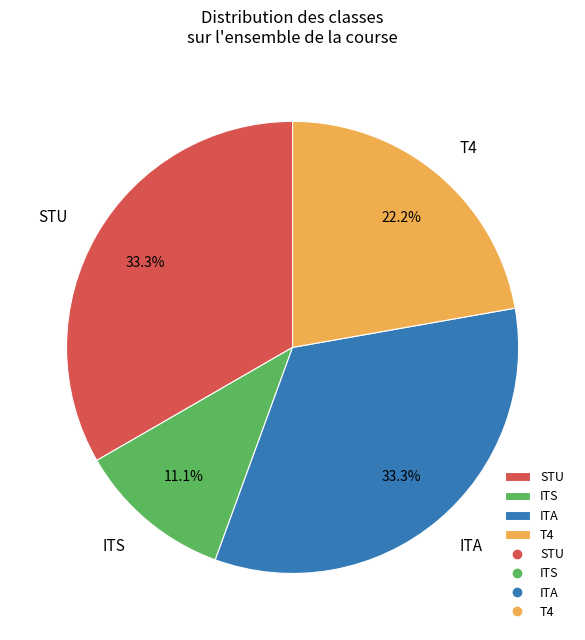

True or false: ITS accounts for 11% of the total.

True